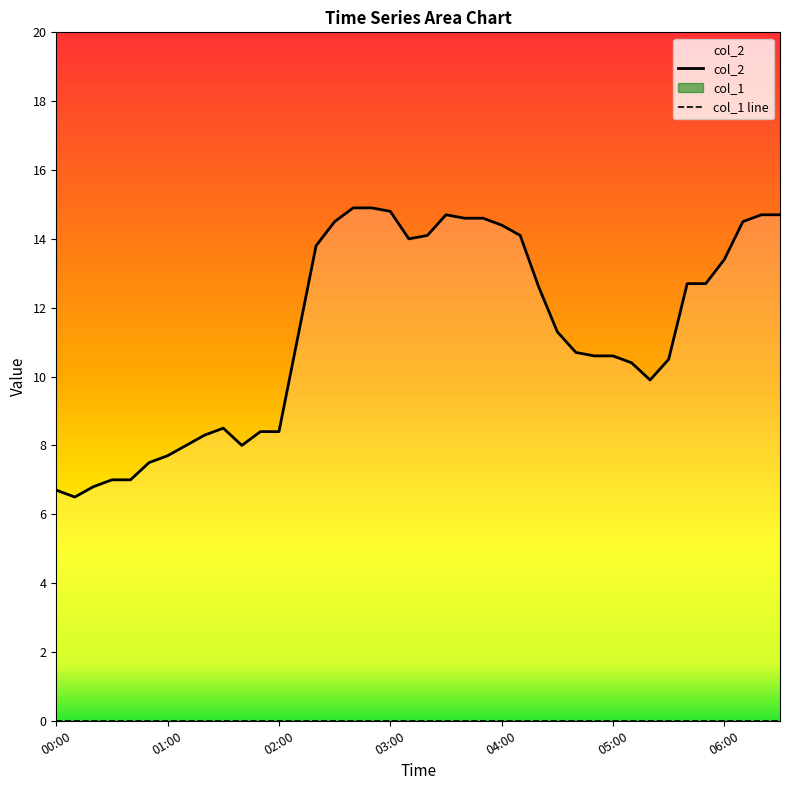

What is the sum of the values at 02:10 and 06:00?

24.5